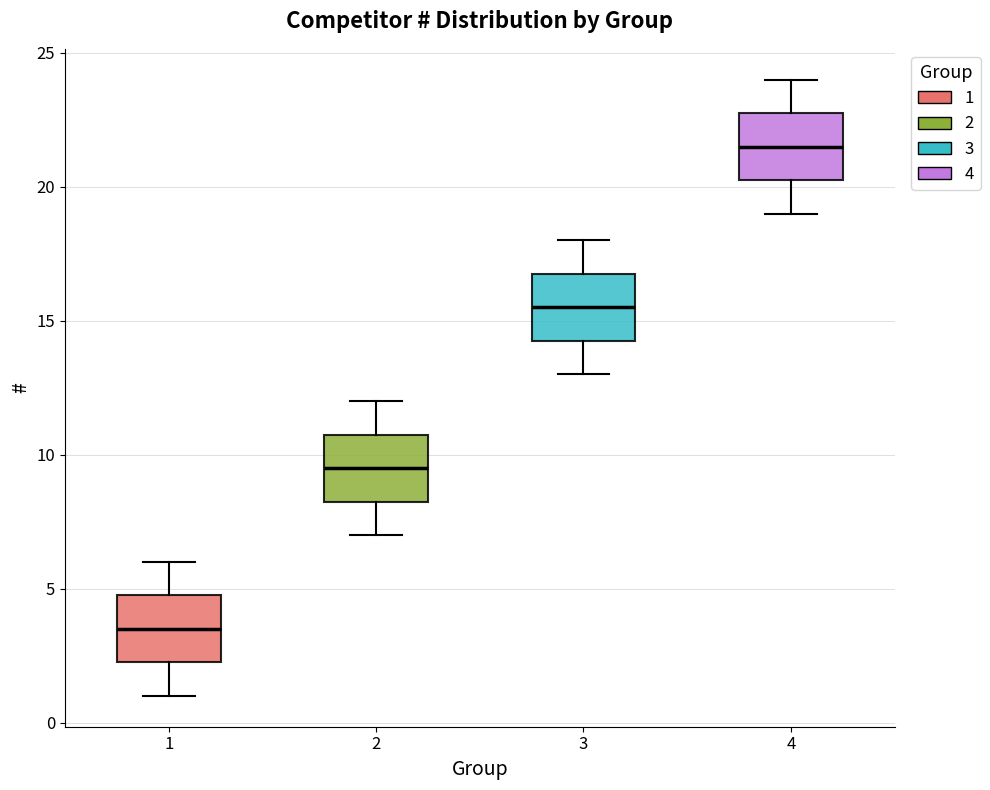

Which box's median line is the highest?

4